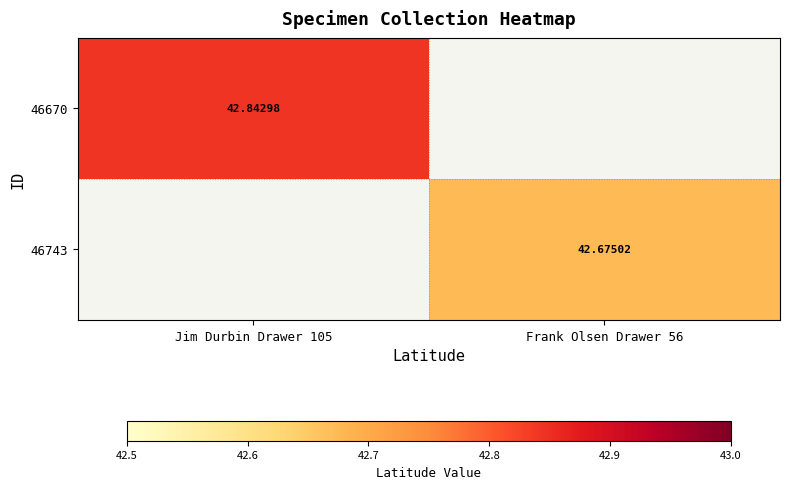

What is the sum of all 46670 values?

42.8